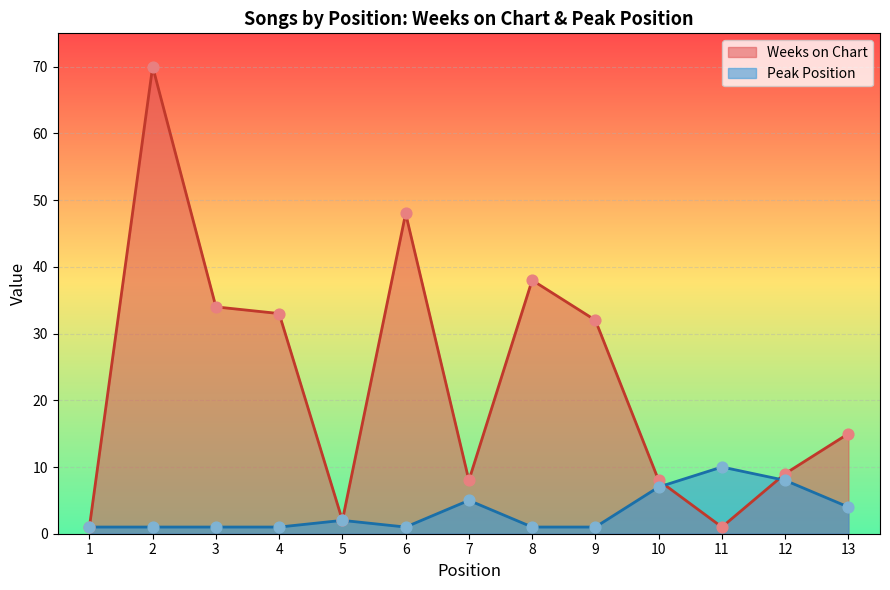

At which category is the sum across all series the highest?

2